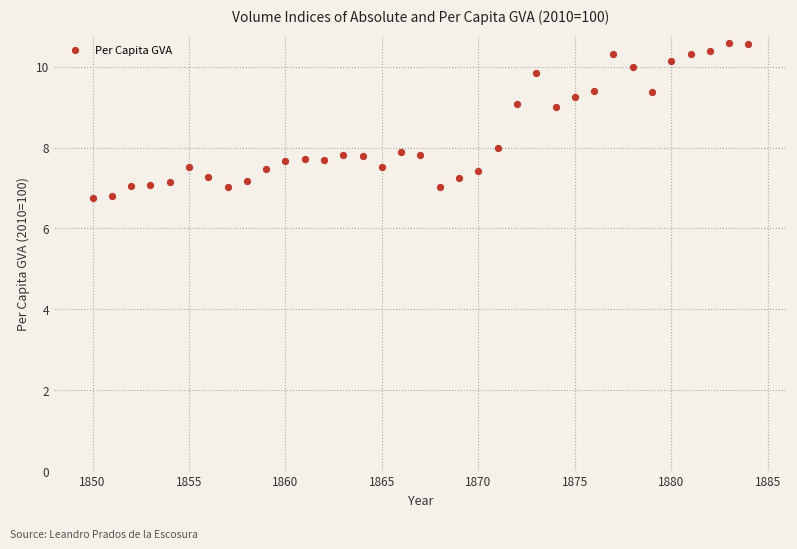

What is the range of Y values (max minus min)?

3.8